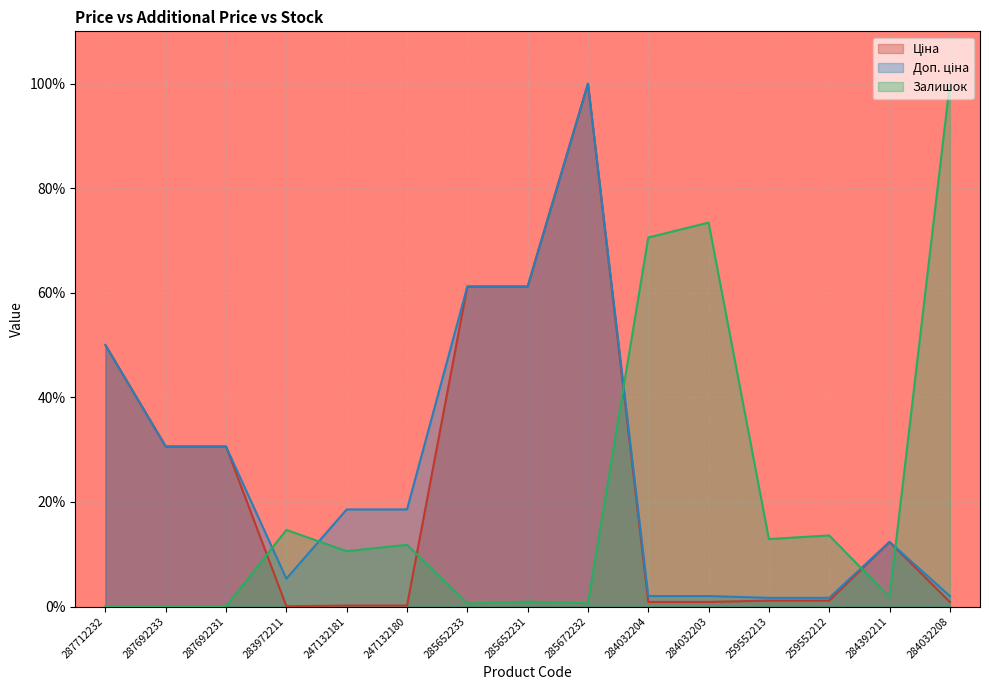

True or false: Ціна and Залишок cross at least once.

True